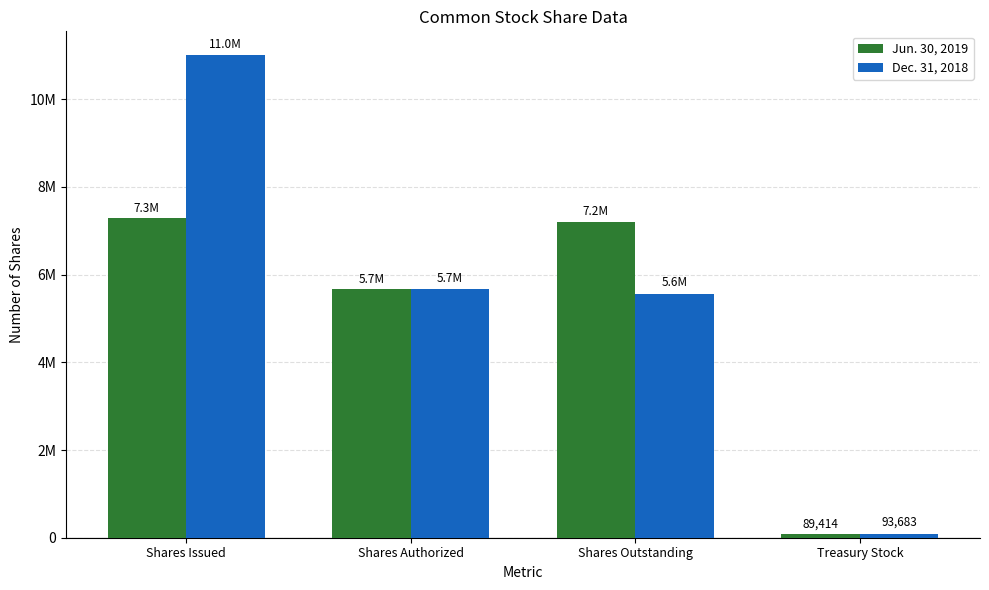

Where is Dec. 31, 2018 nearest to the value 5546841?

Shares Outstanding